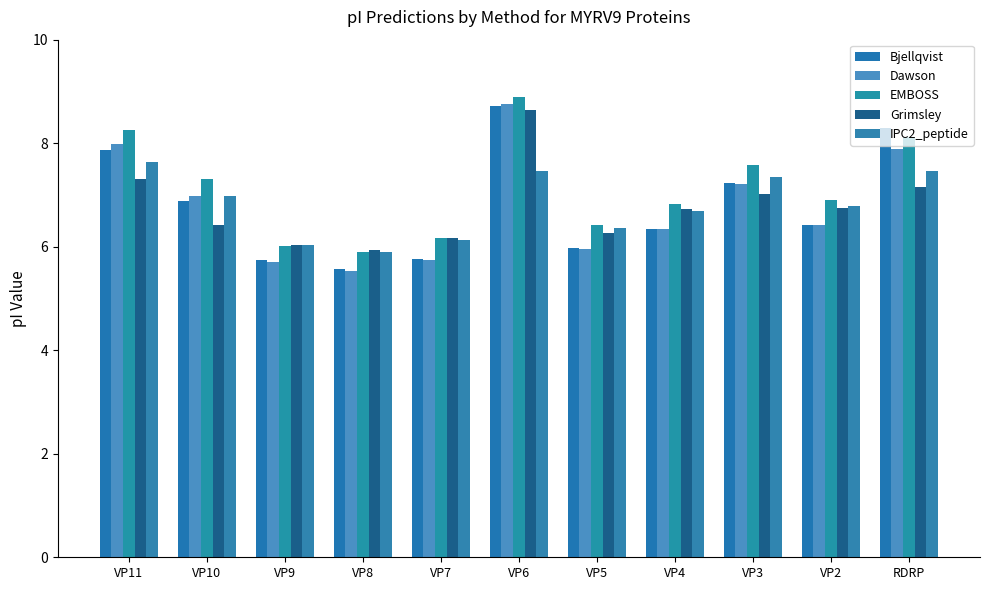

At how many categories does at least one series exceed 8?

3